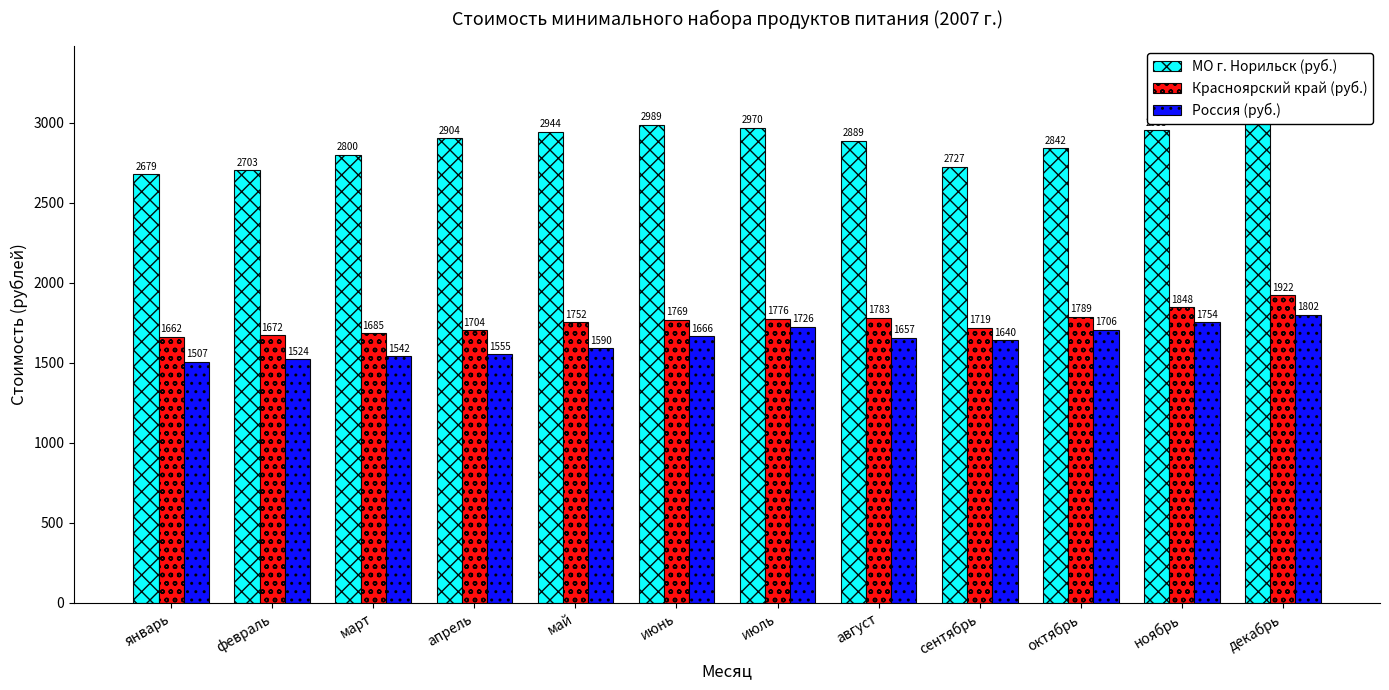

What is the lowest value of the Россия (руб.) series?

1506.8